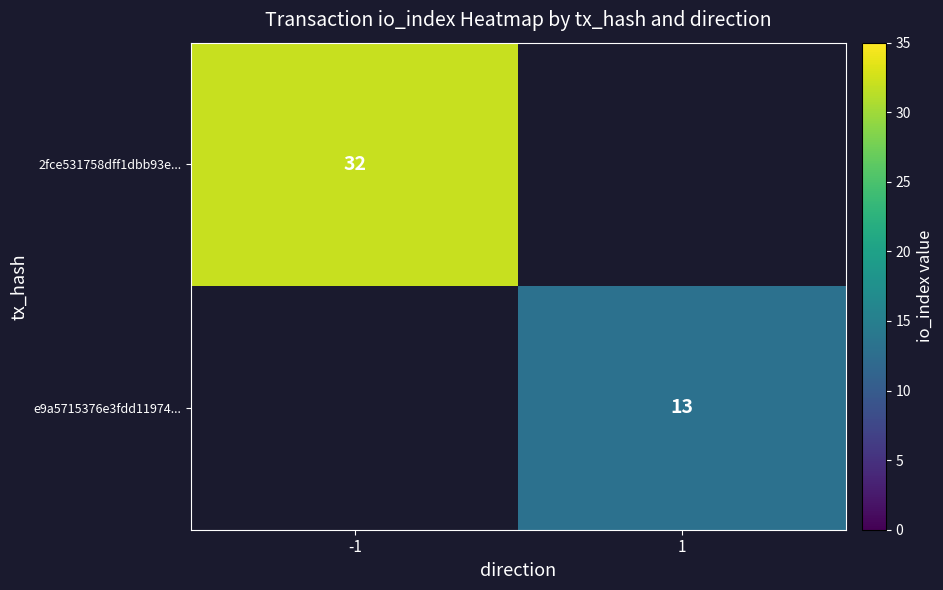

What is the smallest value displayed?

13.0